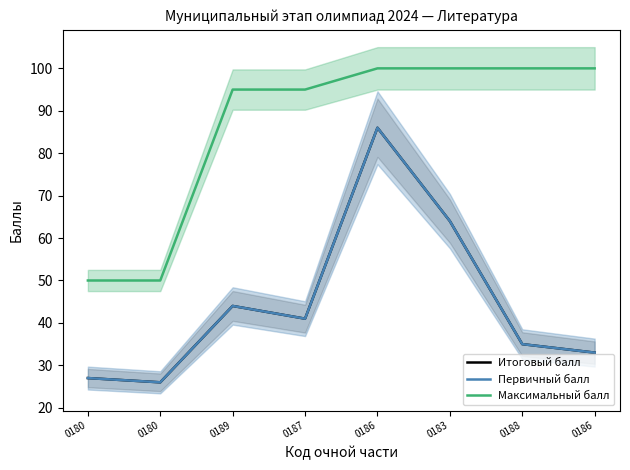

Which series changed the most between 0183 and 0188?

Итоговый балл